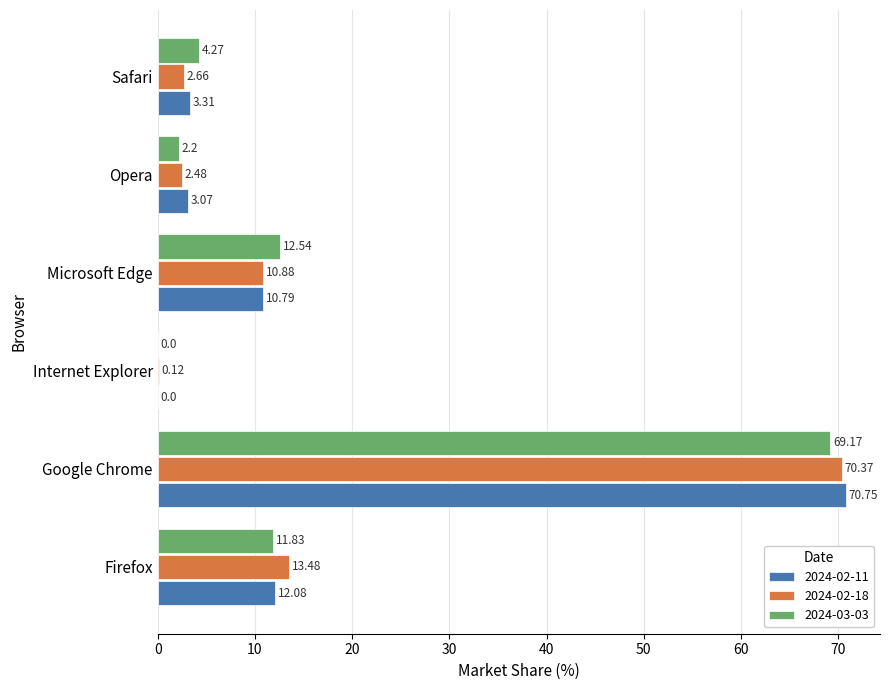

Which series has the largest total across all categories?

2024-03-03